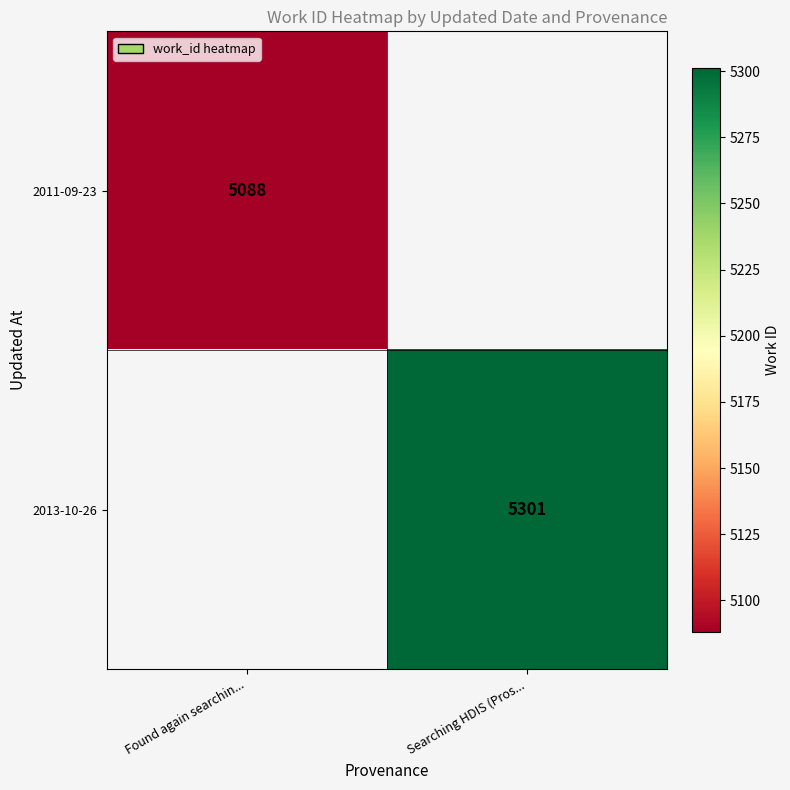

The value of 2011-09-23 at Found again searchin... is 5088. True or false?

True